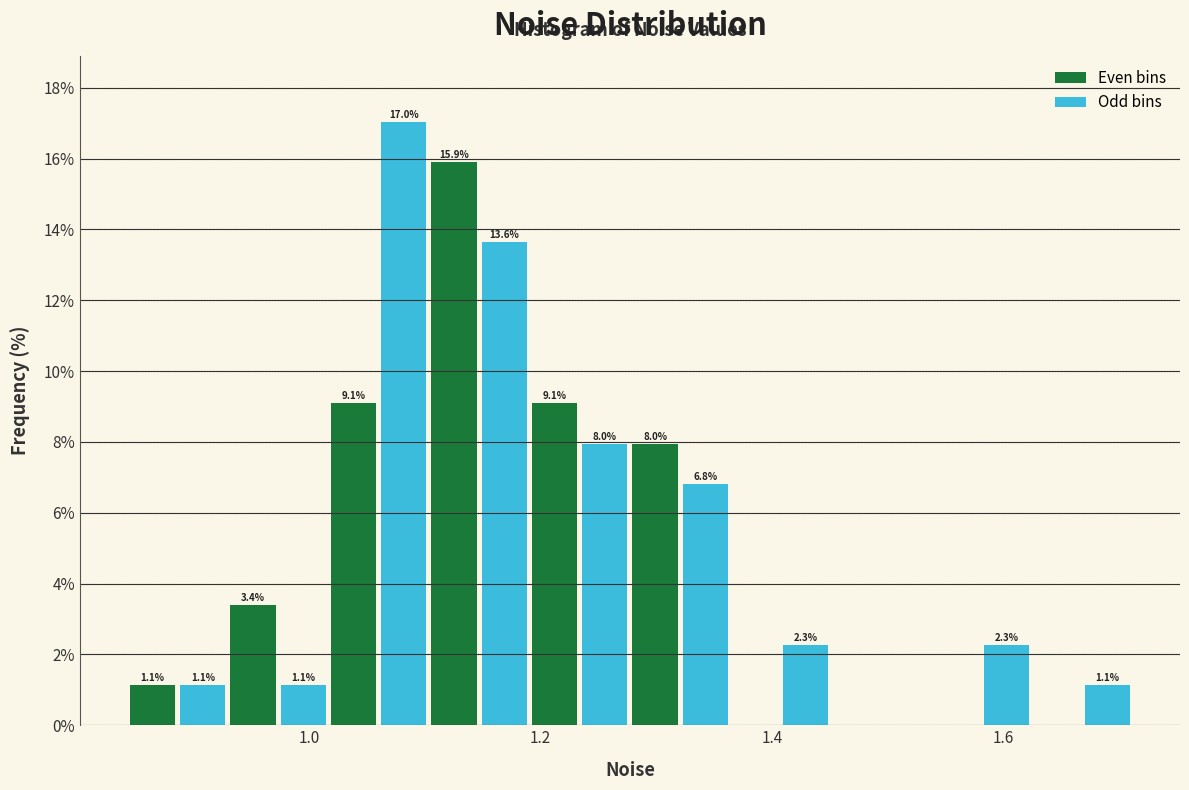

Read against the x-axis, roughly where is the centre of the tallest bar?

1.08